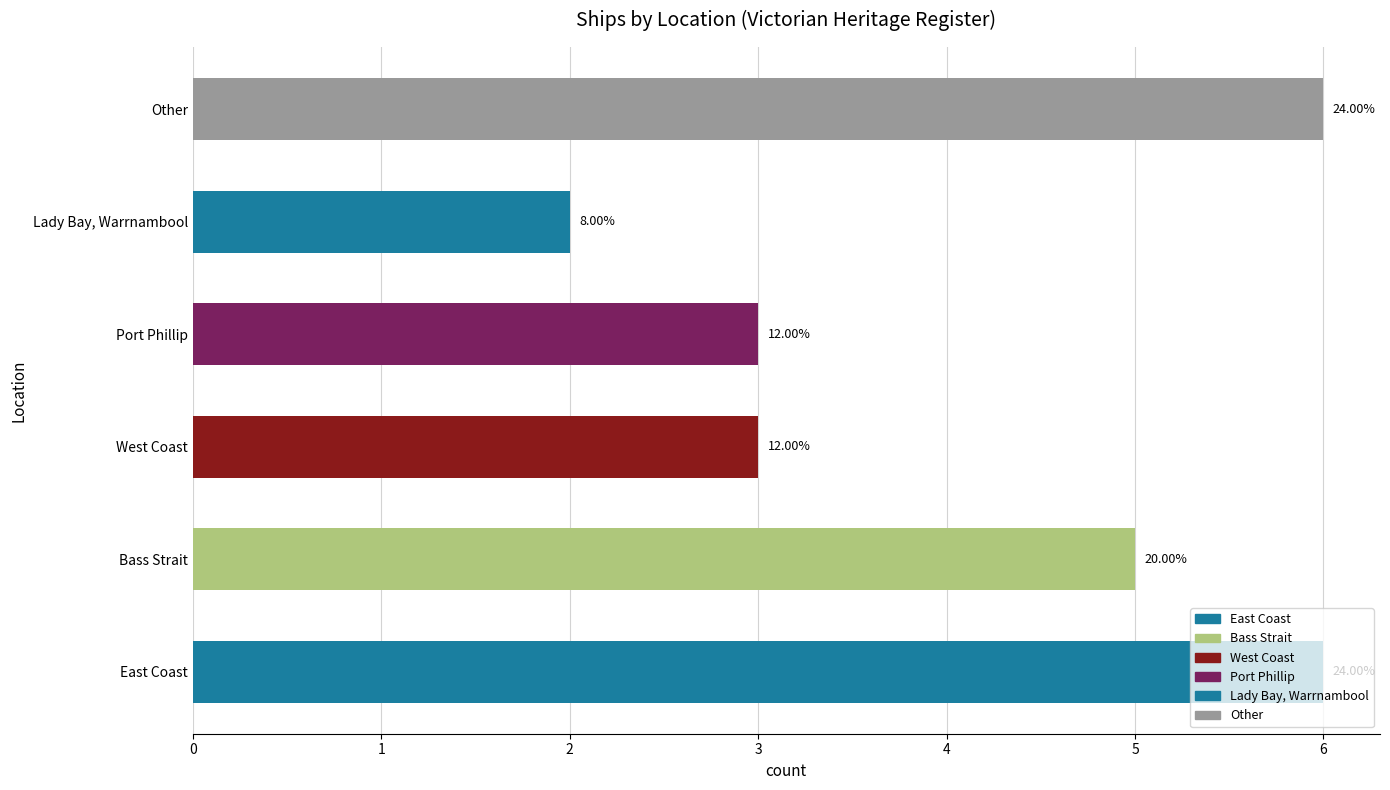

List the labels in order of value, largest first.

East Coast, Other, Bass Strait, West Coast, Port Phillip, Lady Bay, Warrnambool